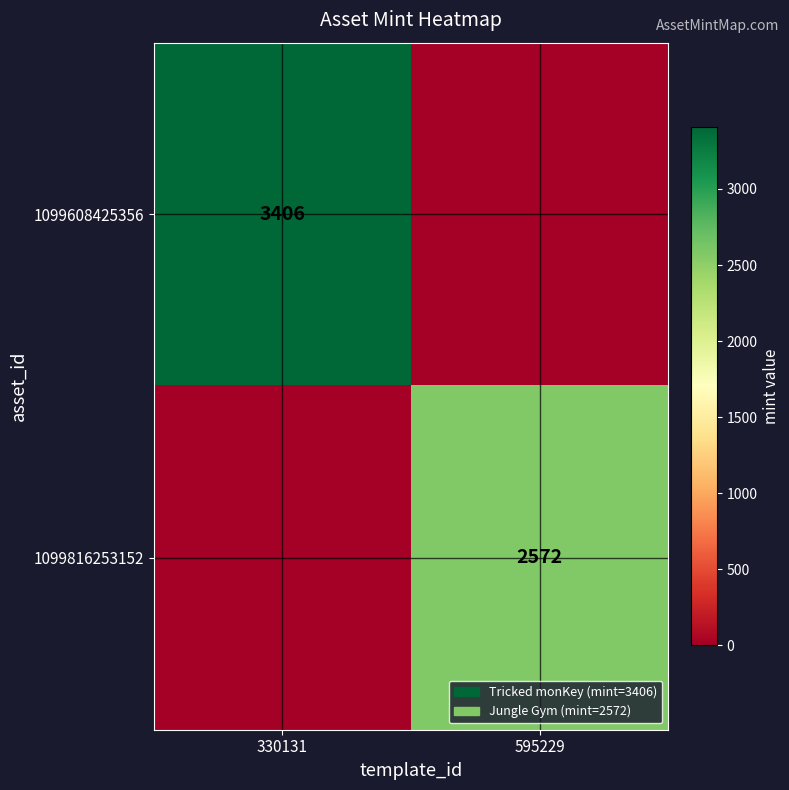

Is the value of 1099816253152 at 595229 greater than the value of 1099608425356 at 330131?

No